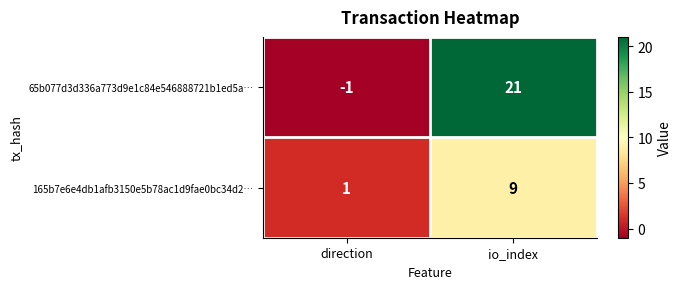

List the series in order of their overall mean, lowest first.

165b7e6e4db1afb3150e5b78ac1d9fae0bc34d2…, 65b077d3d336a773d9e1c84e546888721b1ed5a…